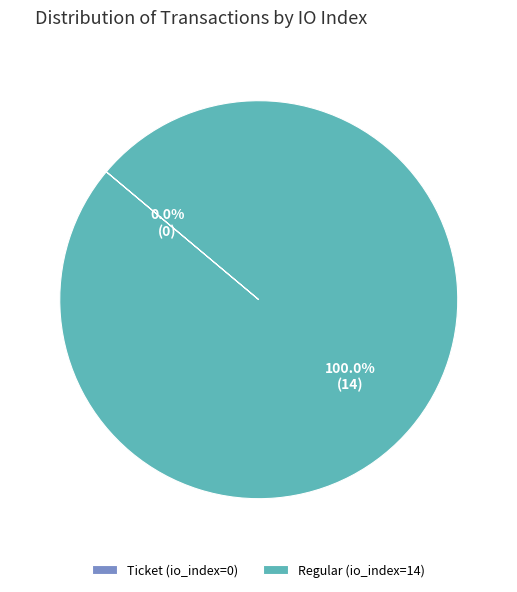

Is it true that Ticket (io_index=0) is 0% of the pie?

True